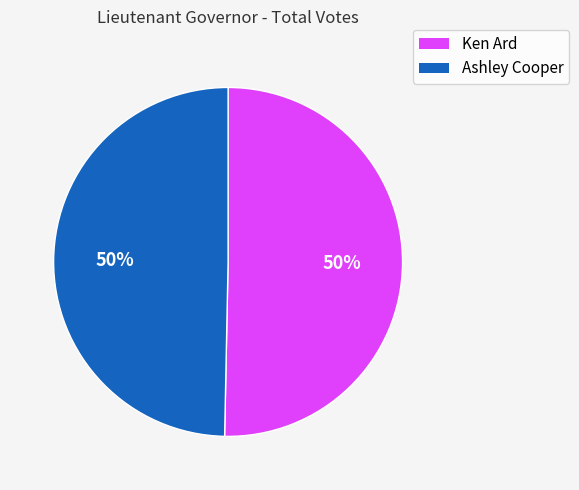

Count the number of slices in the pie.

2